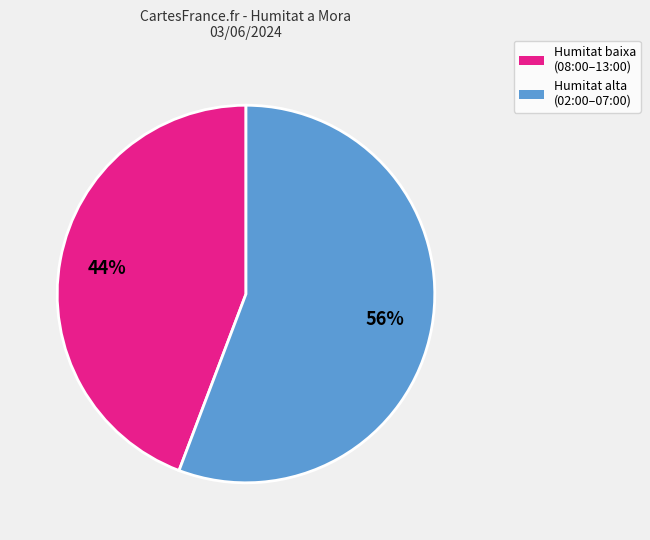

The Humitat baixa (08:00–13:00) slice represents 44% of the pie. True or false?

True